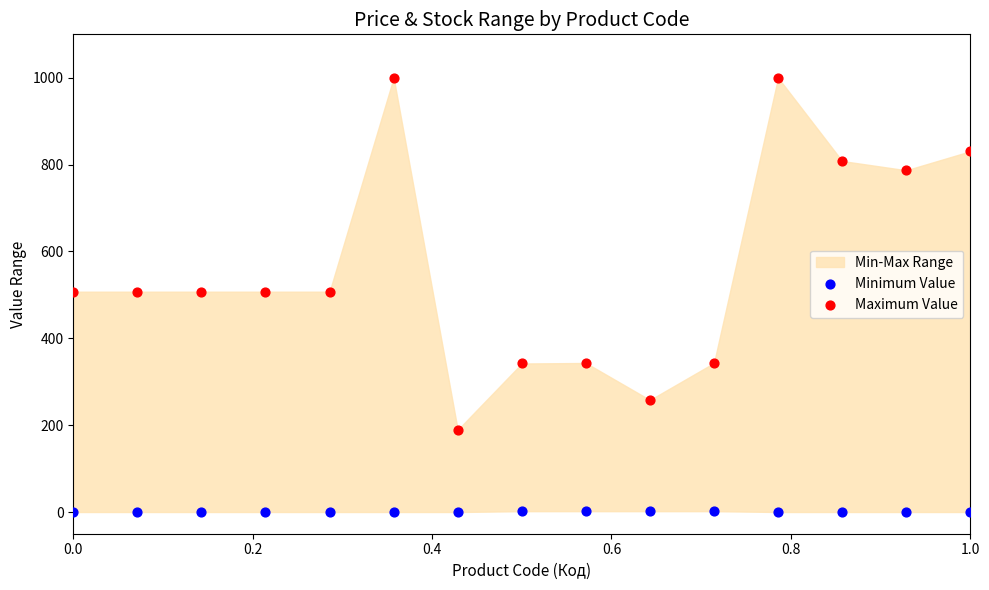

Across all data points, what is the range of X values (max minus min)?

1.0